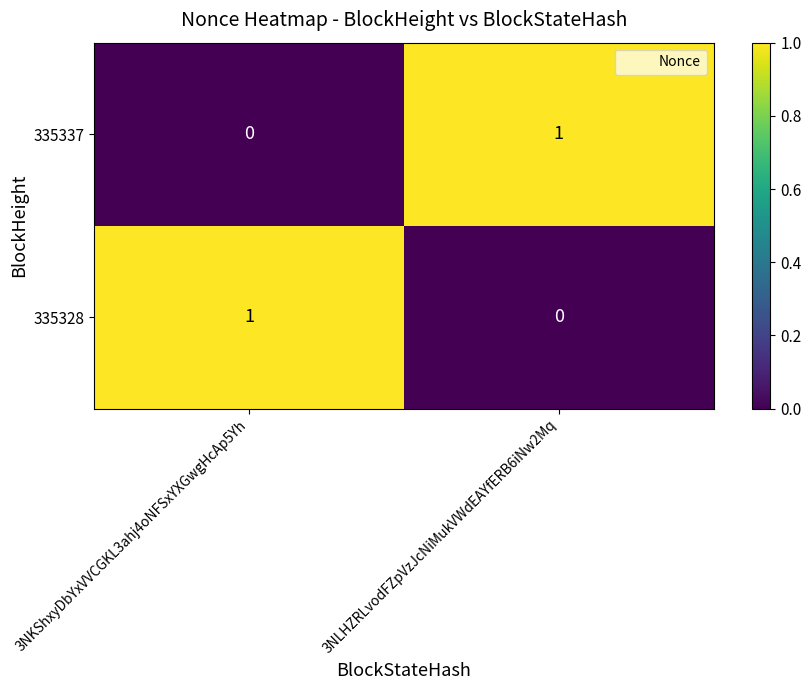

Rank the series at 3NLHZRLvodFZpVzJcNiMukVWdEAYfERB6iNw2Mq from highest to lowest value.

335337, 335328